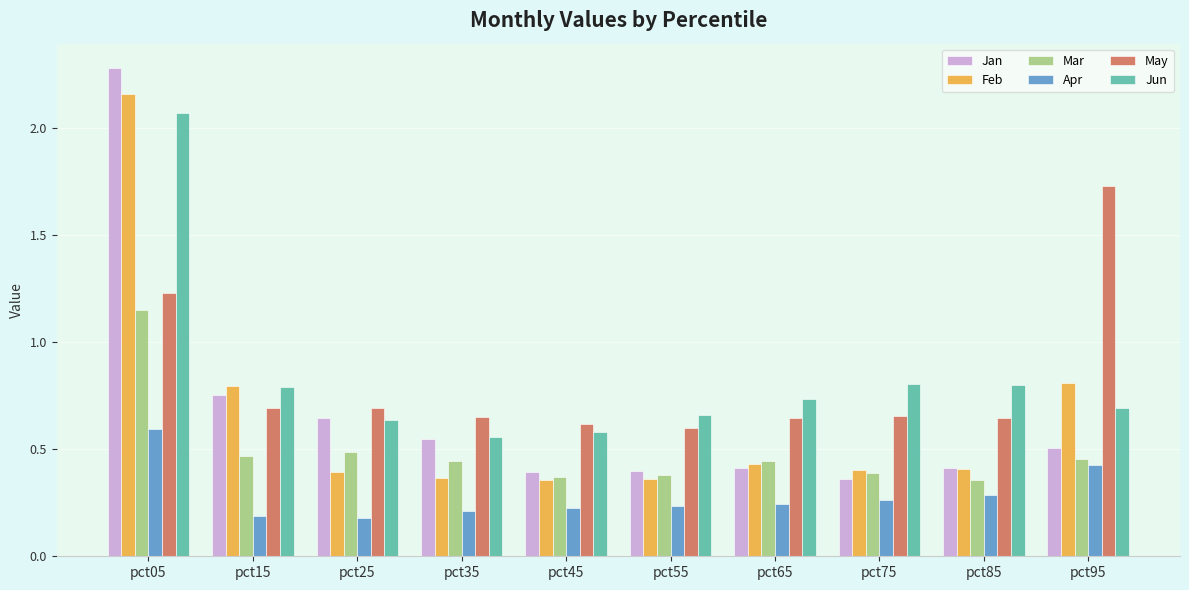

Which series has the largest range (max minus min)?

Jan